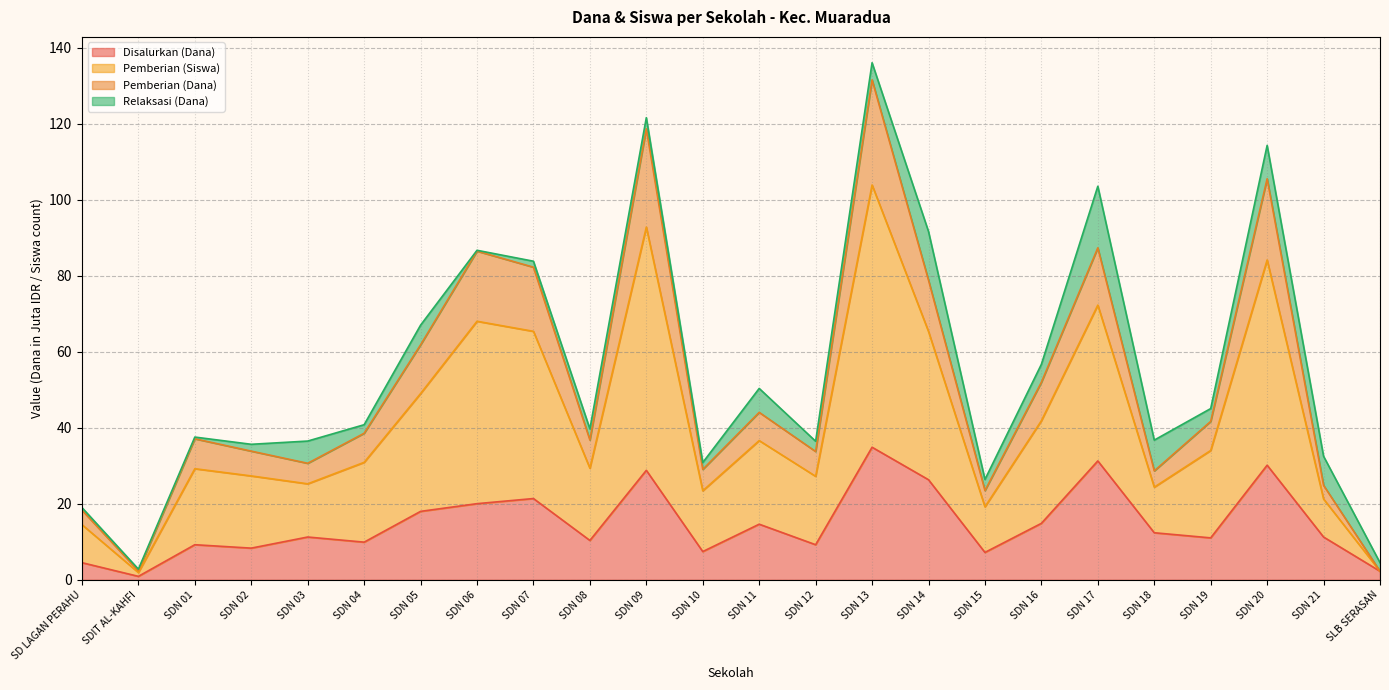

What is the maximum value for Disalurkan (Dana)?

34.9